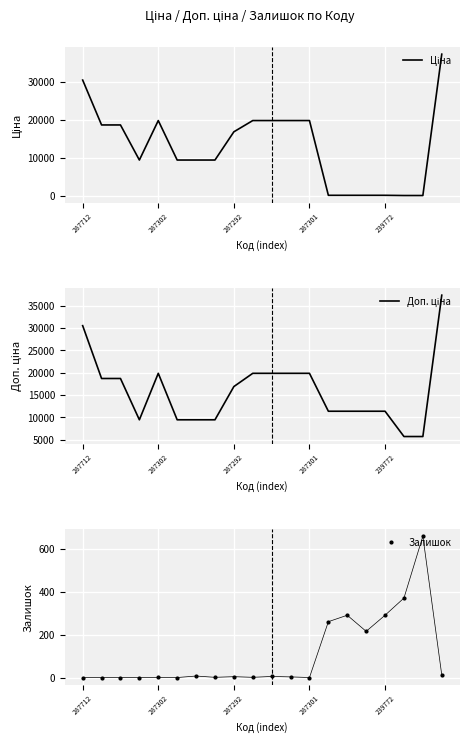

What is the greatest value displayed?

37343.0